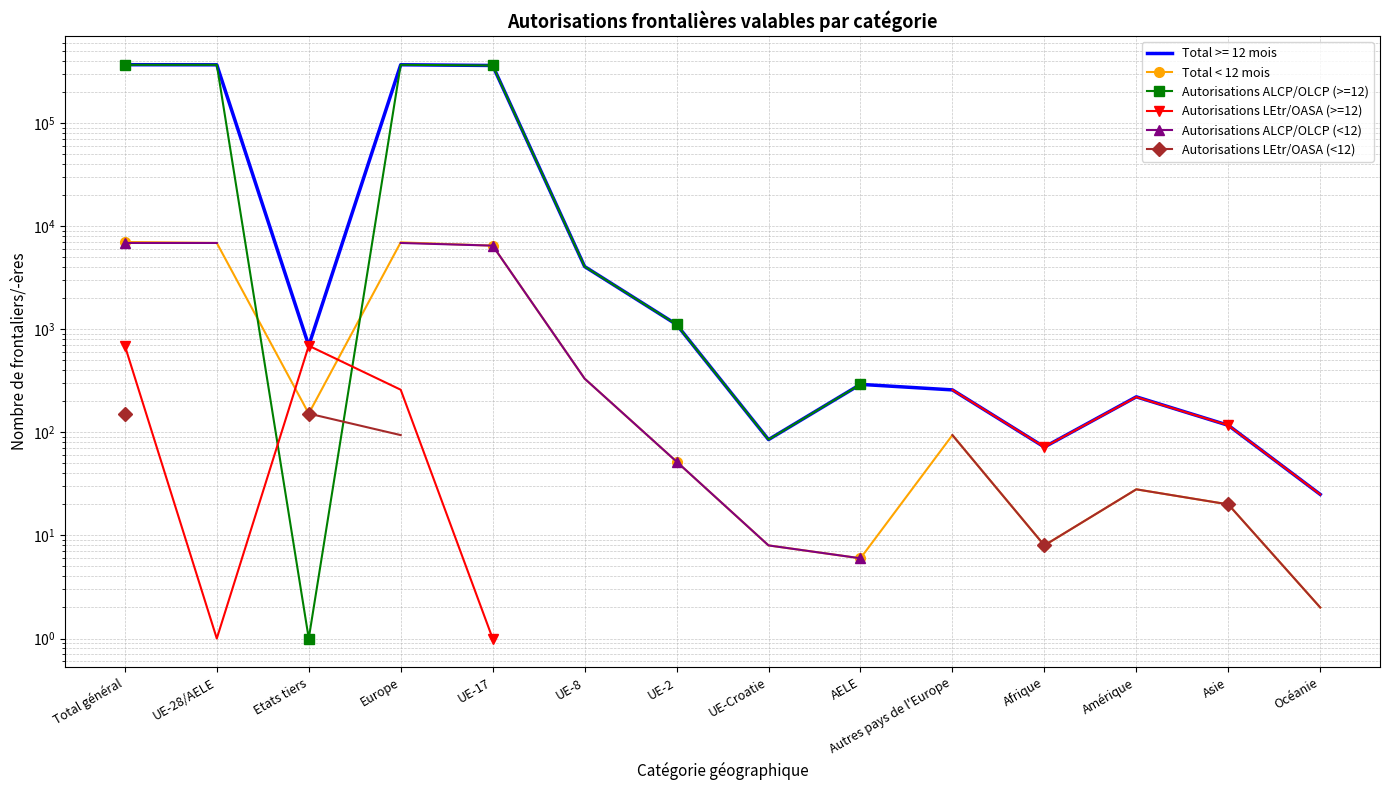

How many data points in Autorisations ALCP/OLCP (<12) are above 52?

5